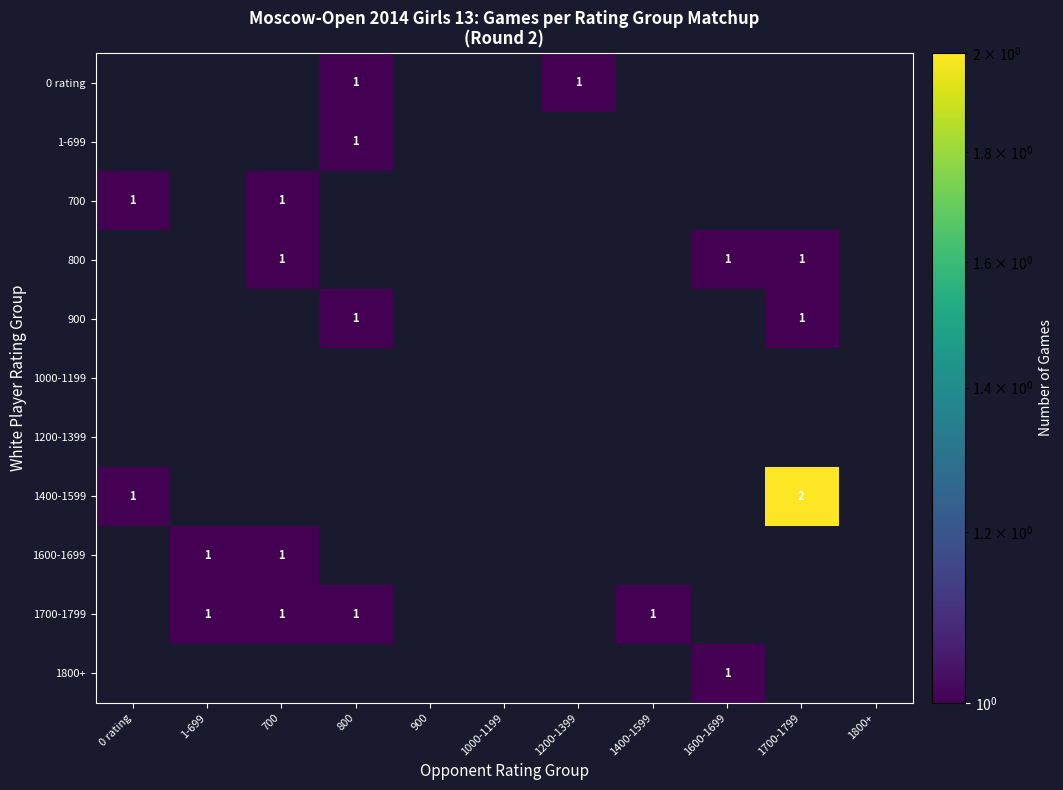

What is the difference between the highest and lowest values at 1700-1799?

2